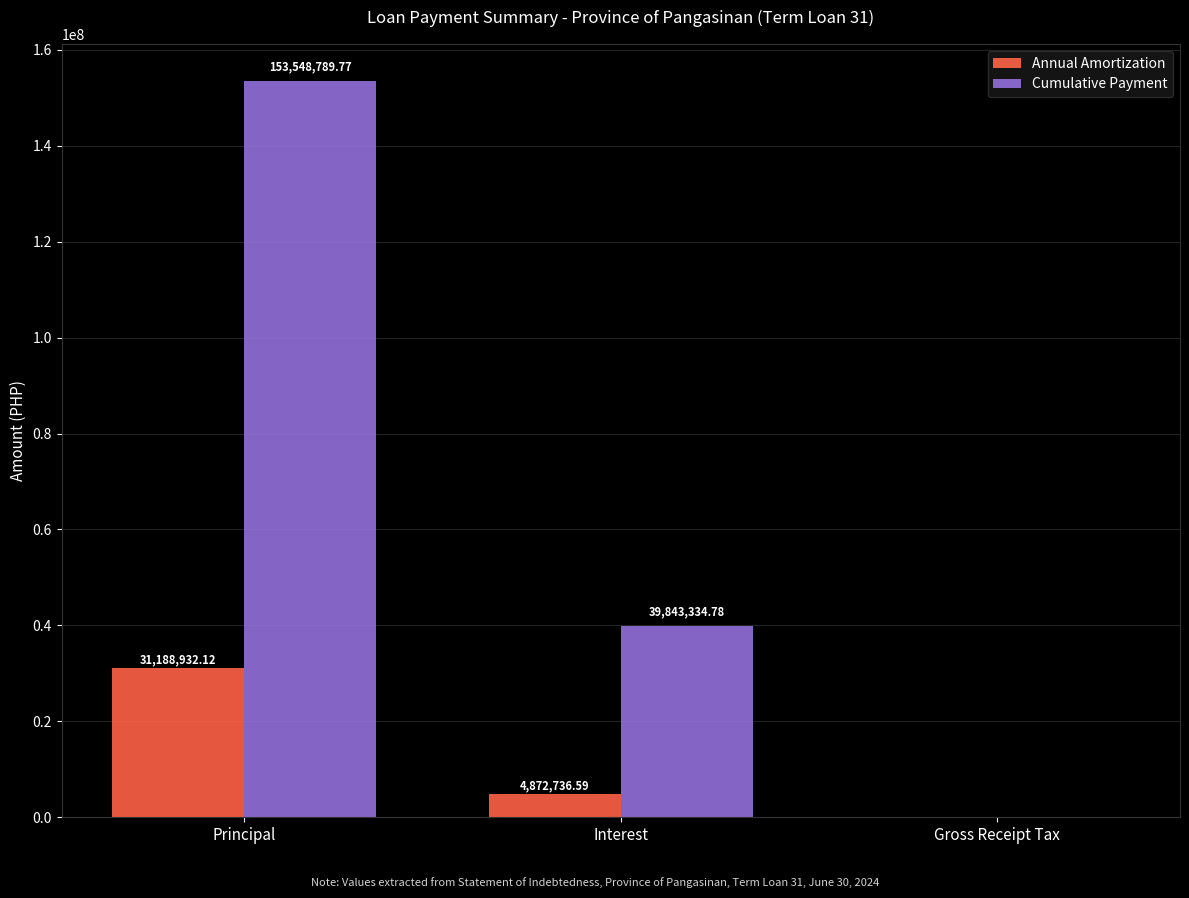

Reading right to left, list all the values displayed in this chart.

Annual Amortization: Gross Receipt Tax=0.0	Interest=4872736.6	Principal=31188932.1
Cumulative Payment: Gross Receipt Tax=0.0	Interest=39843334.8	Principal=153548789.8